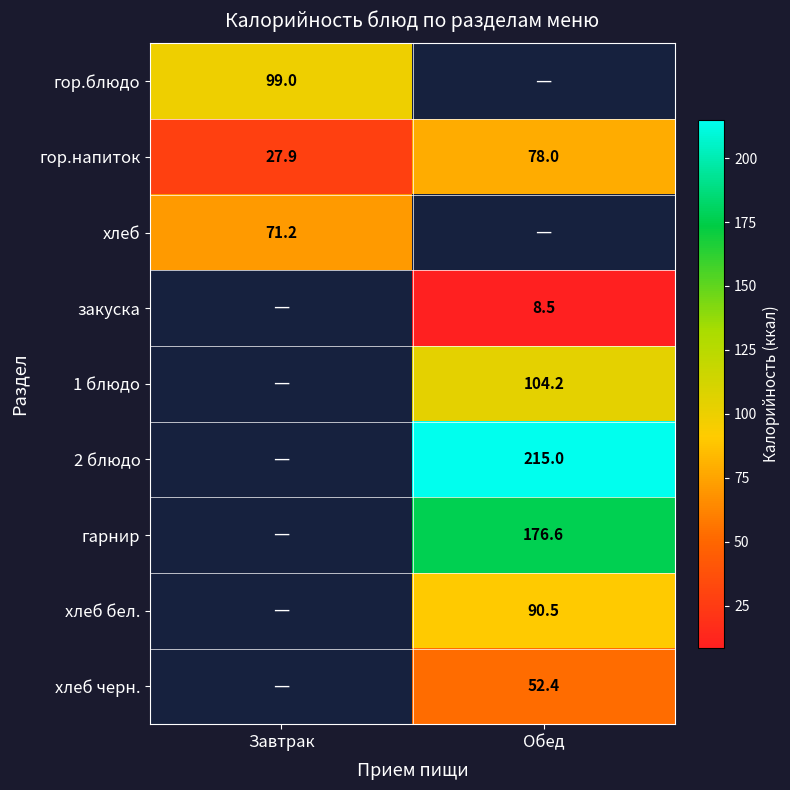

What is the smallest value displayed?

8.5